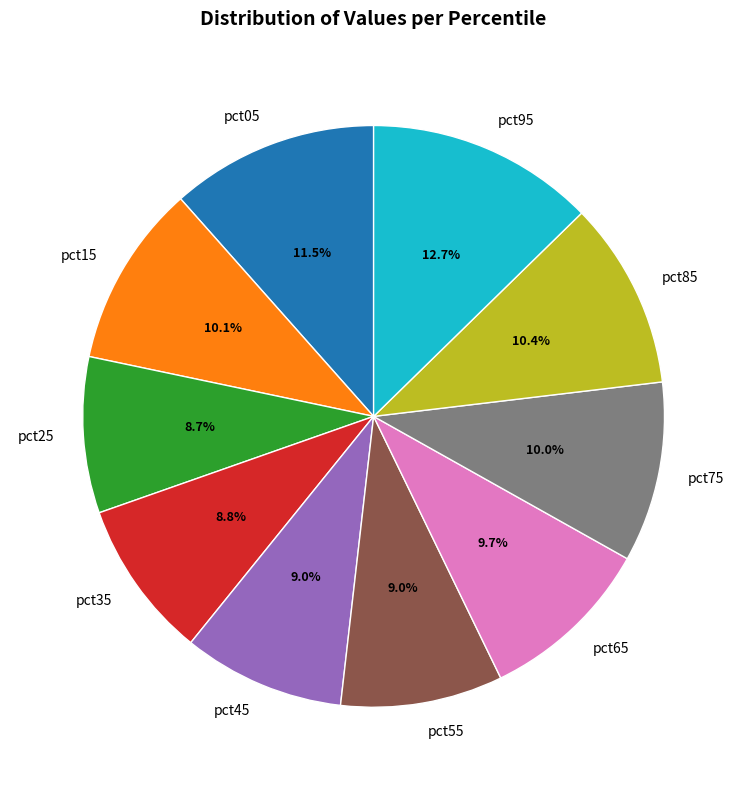

Is it true that pct35 is 9% of the pie?

True